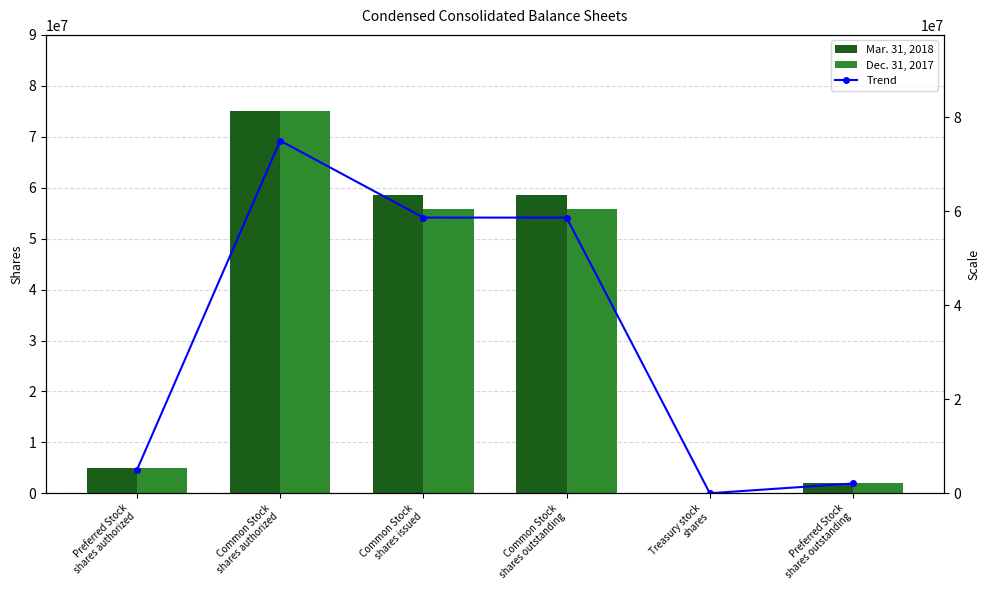

Does the chart contain stacked bars?

No